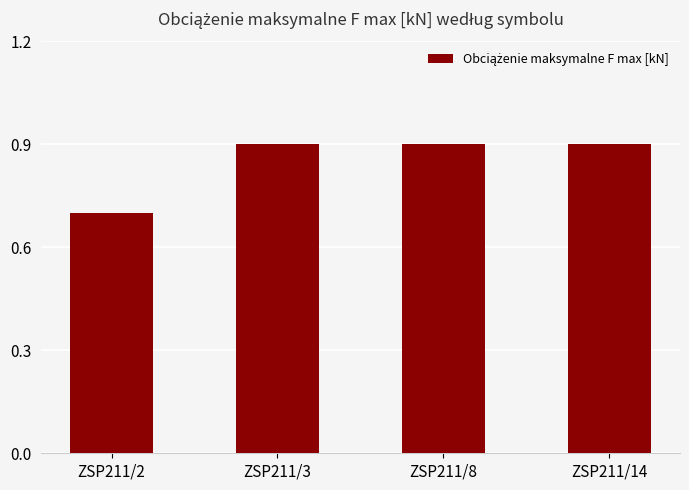

Are the bars grouped side by side (vs. stacked)?

No